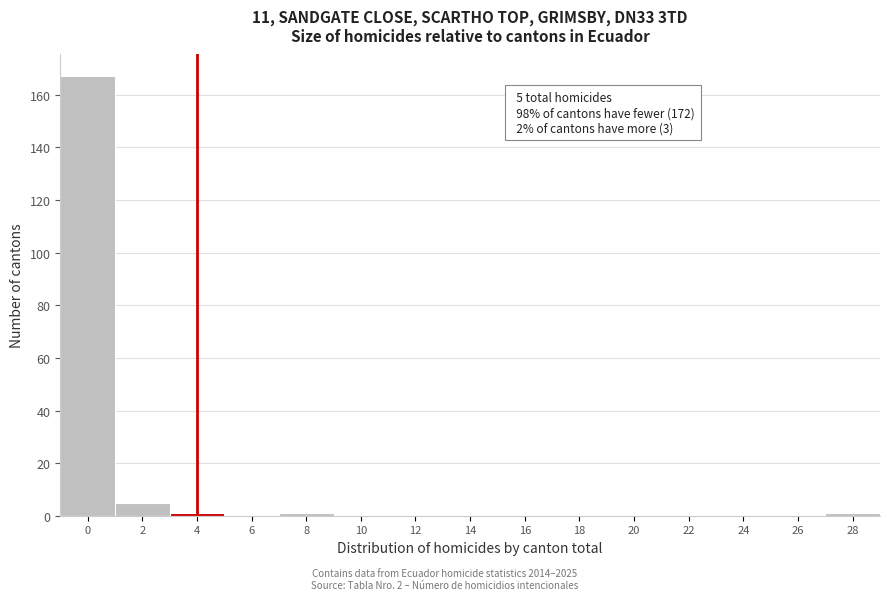

Reading left to right, what are all the values shown in this chart?

0=167	2=5	4=1	6=0	8=1	10=0	12=0	14=0	16=0	18=0	20=0	22=0	24=0	26=0	28=1